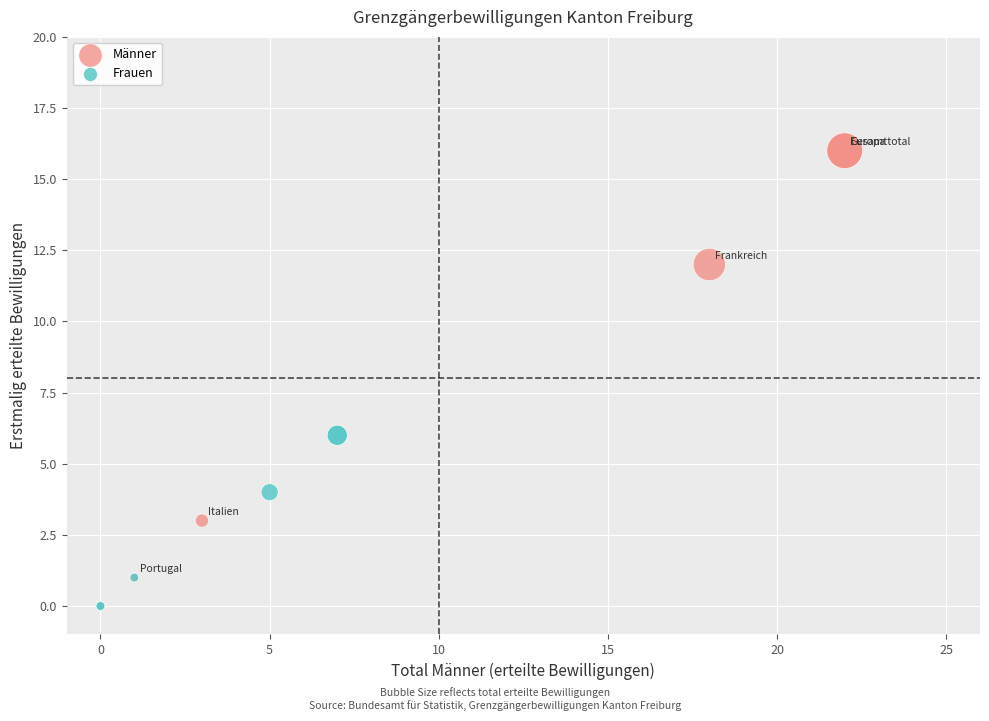

Which series has the largest Y range (max minus min)?

Männer